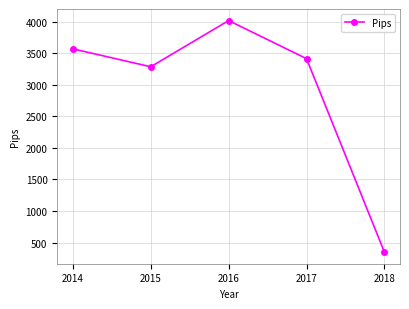

List the labels in order of value, largest first.

2016, 2014, 2017, 2015, 2018